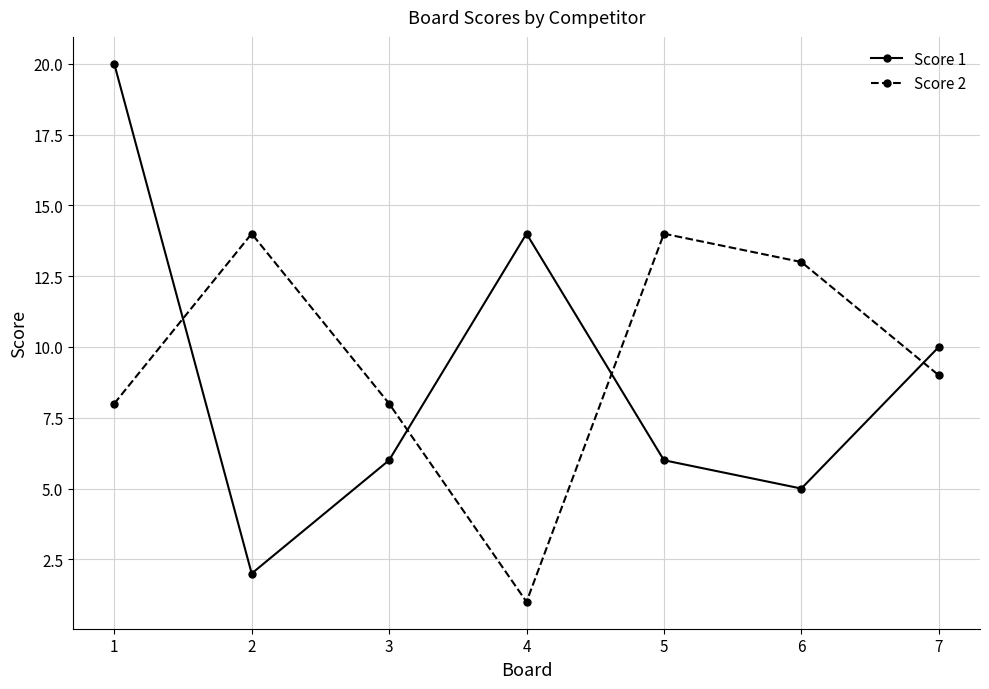

Between 4 and 6, which series saw the biggest shift?

Score 2